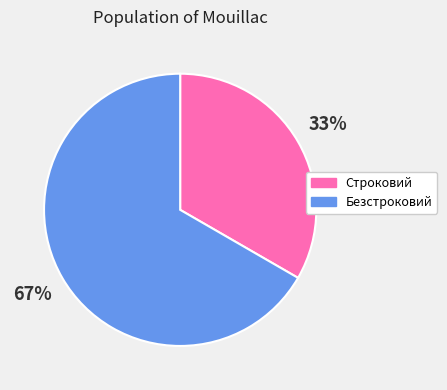

Rank the categories by value from highest to lowest.

Безстроковий, Строковий